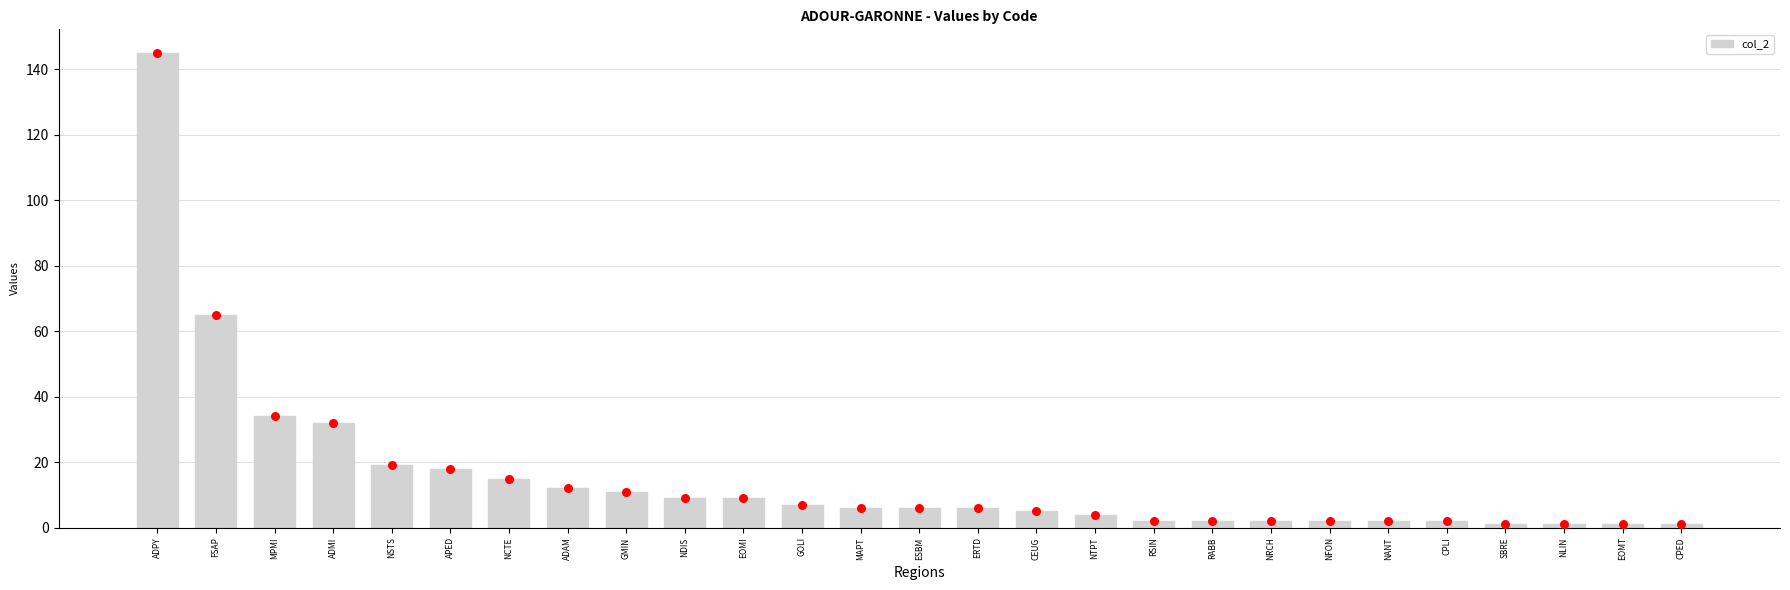

What is the change in value from ADPY to RABB?

-143